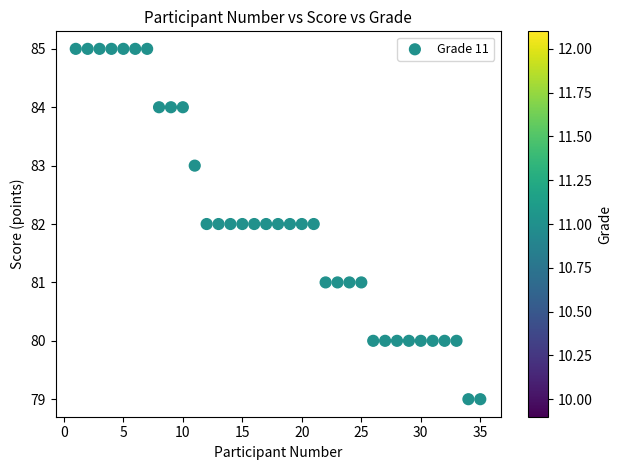

What is the range of Y values (max minus min)?

6